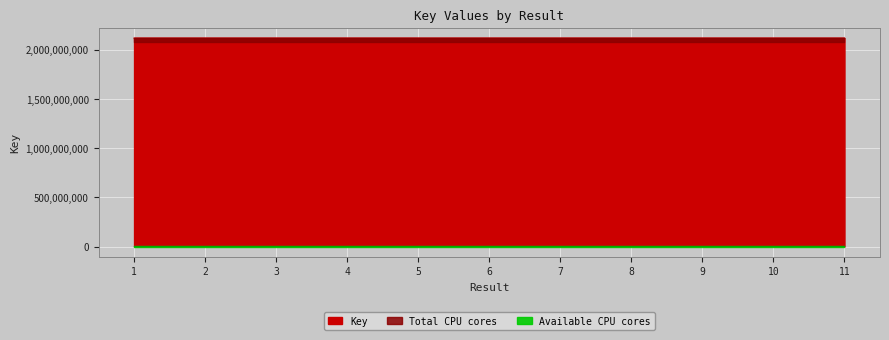

What is the difference between the values at 1 and 2?

9749